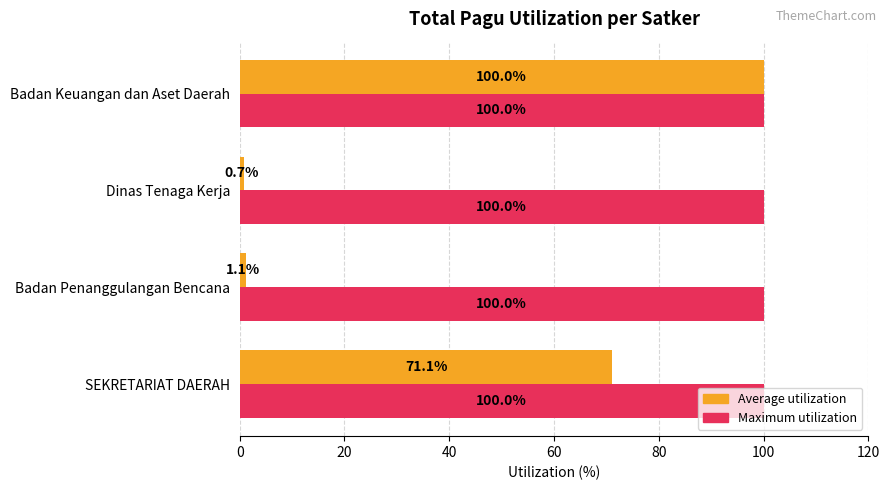

Which series has the widest spread of values?

Average utilization